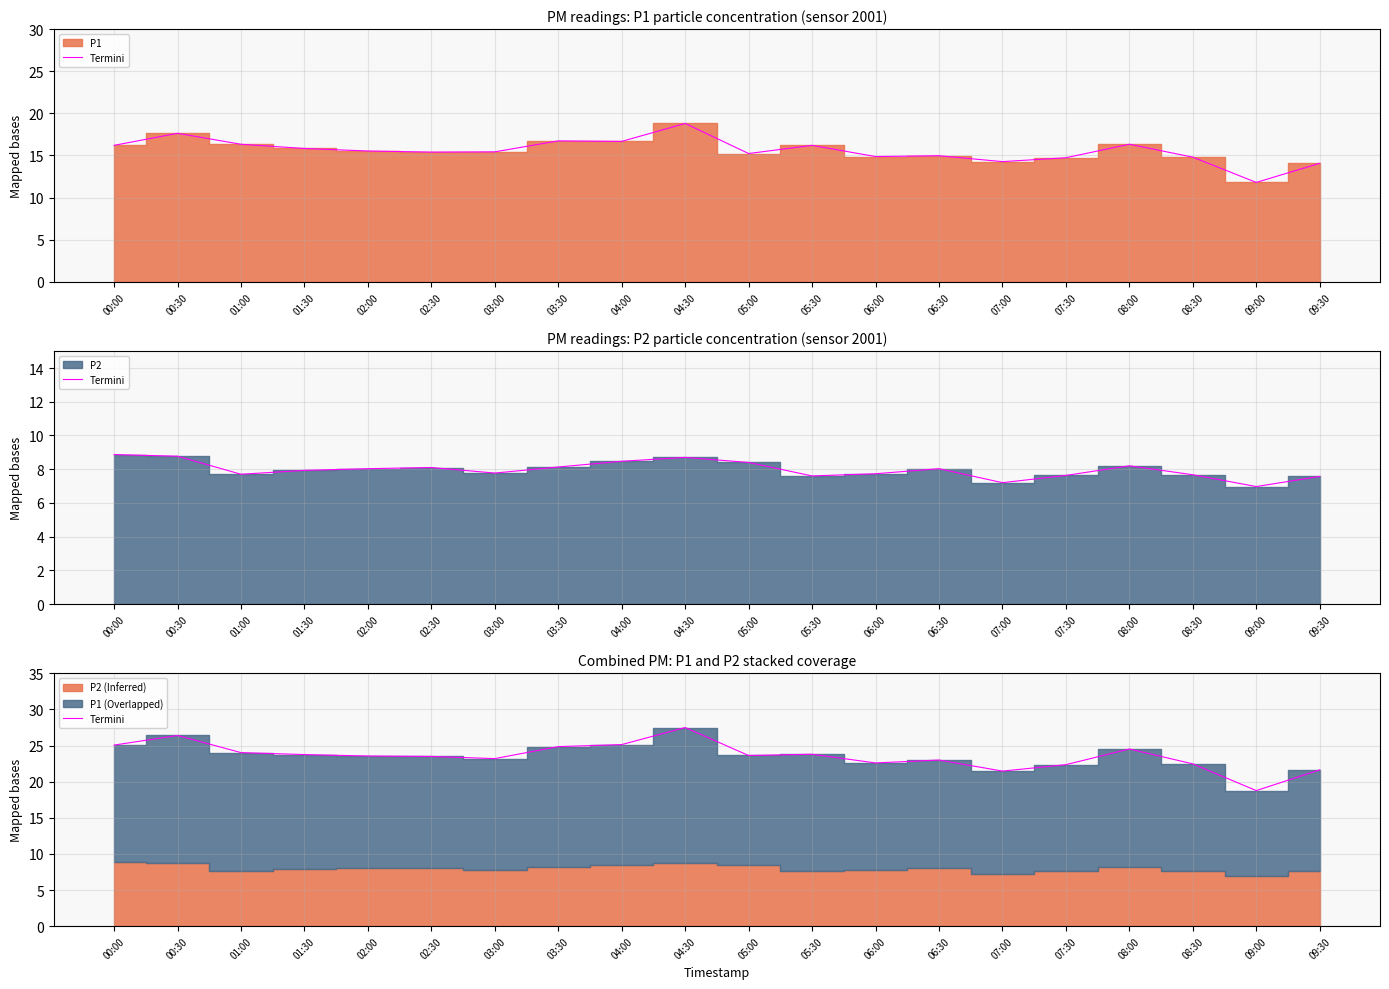

What is the sum of the values at 00:00 and 00:30?

51.5